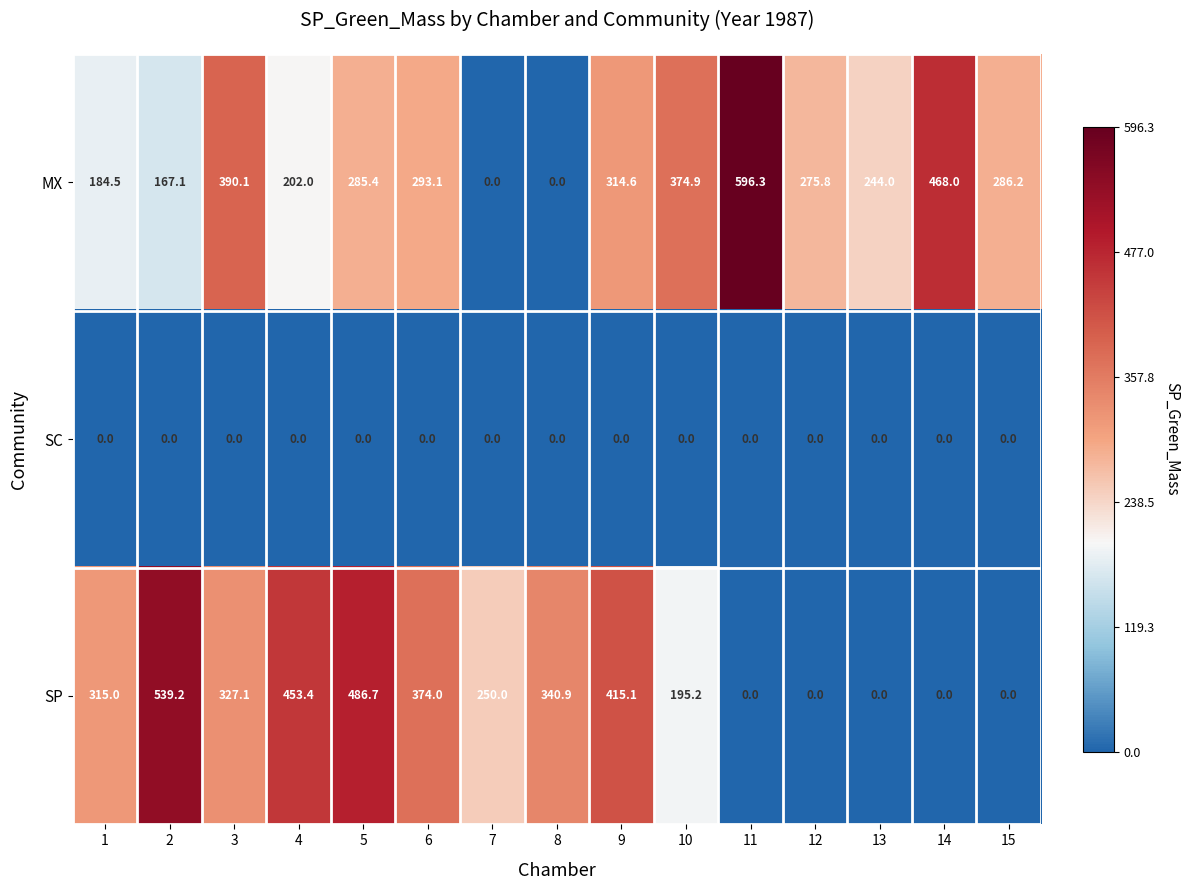

Is it true that SC equals 0.0 at 2?

True